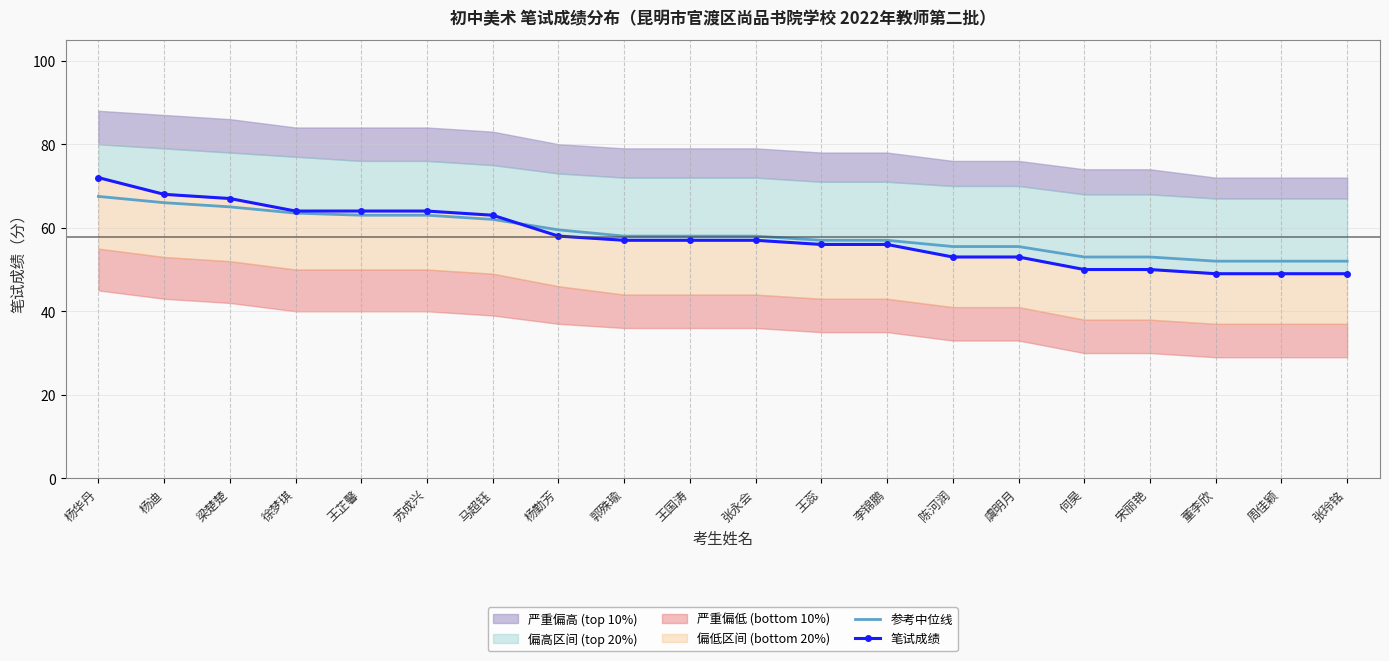

What is the minimum value for 参考中位线?

52.0